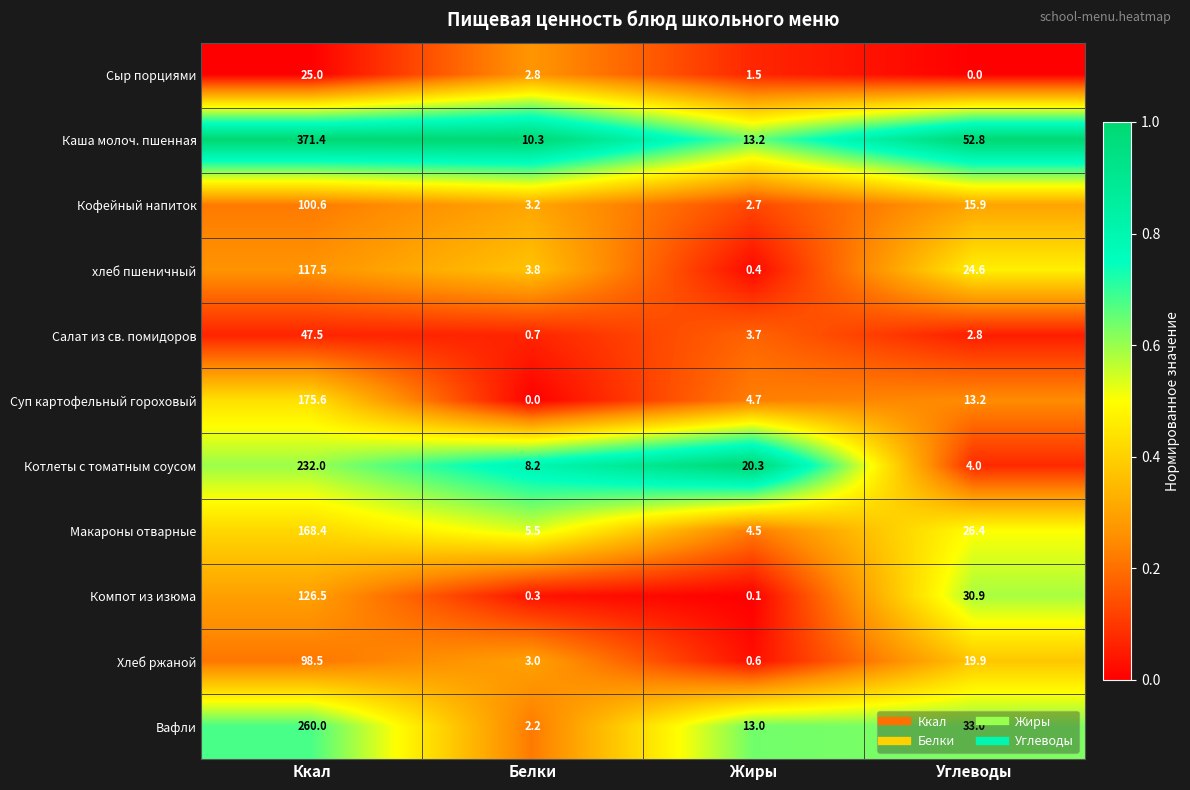

List the labels in order of Сыр порциями value, smallest first.

Углеводы, Жиры, Белки, Ккал